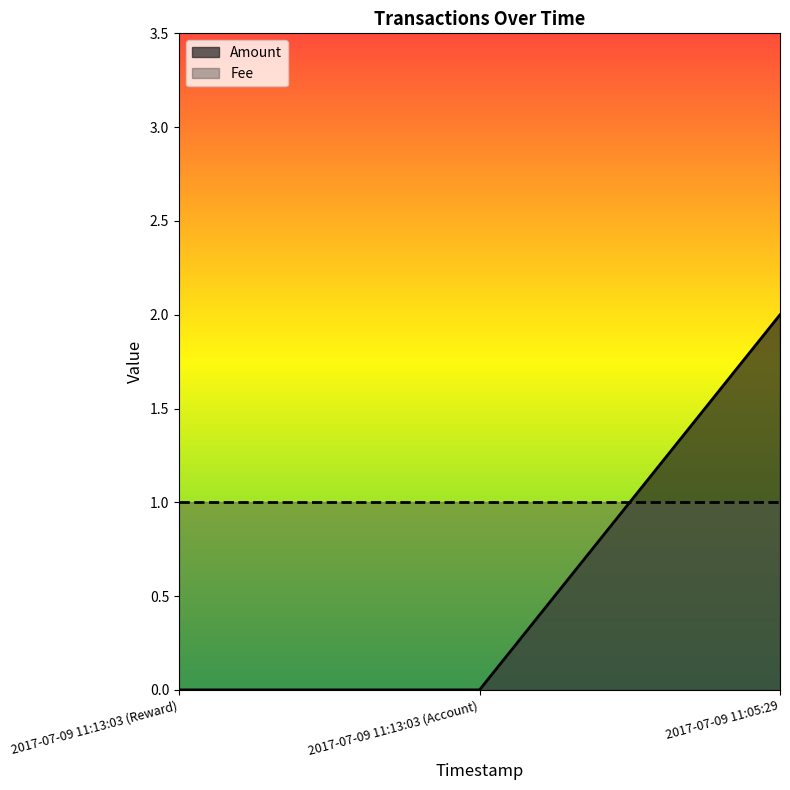

Which series has the largest range (max minus min)?

Amount